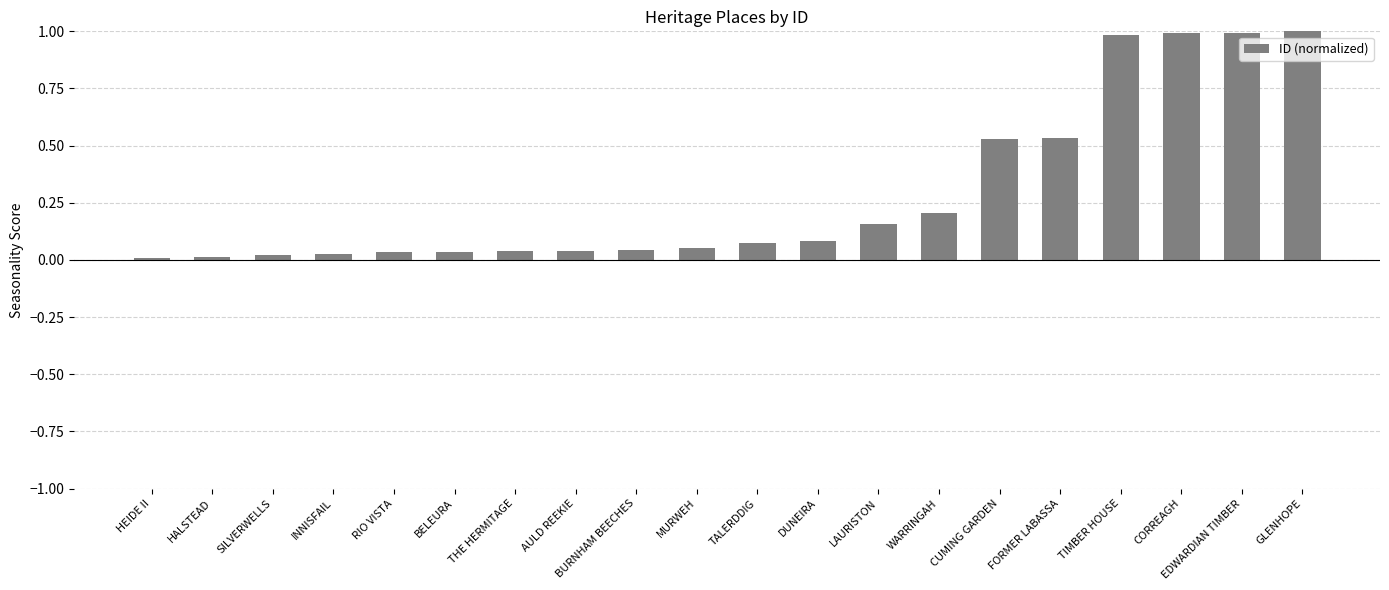

What is the change in value from HEIDE II to DUNEIRA?

+0.1